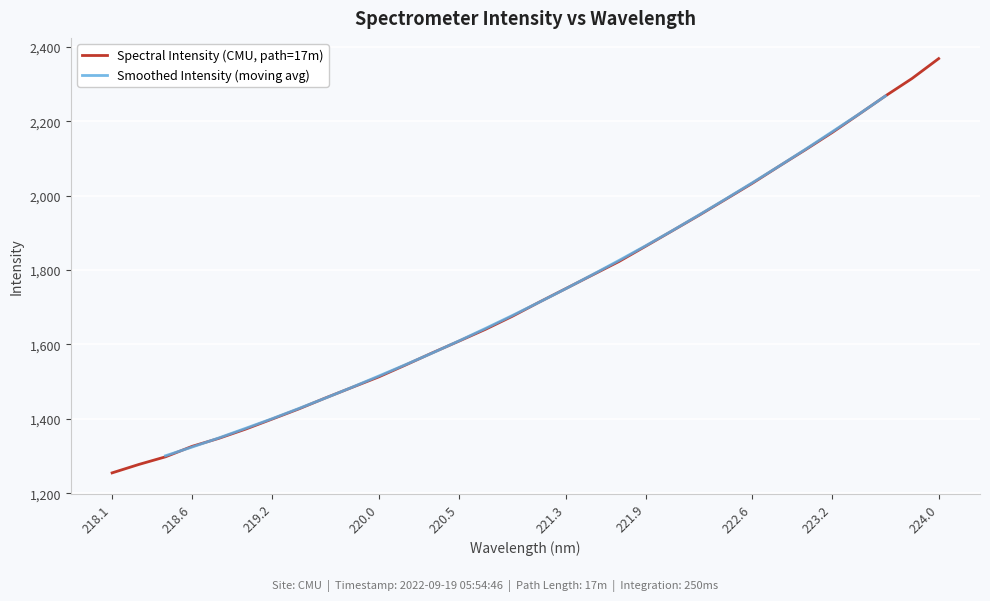

True or false: the data shows 925.2 at 219.7801.

False